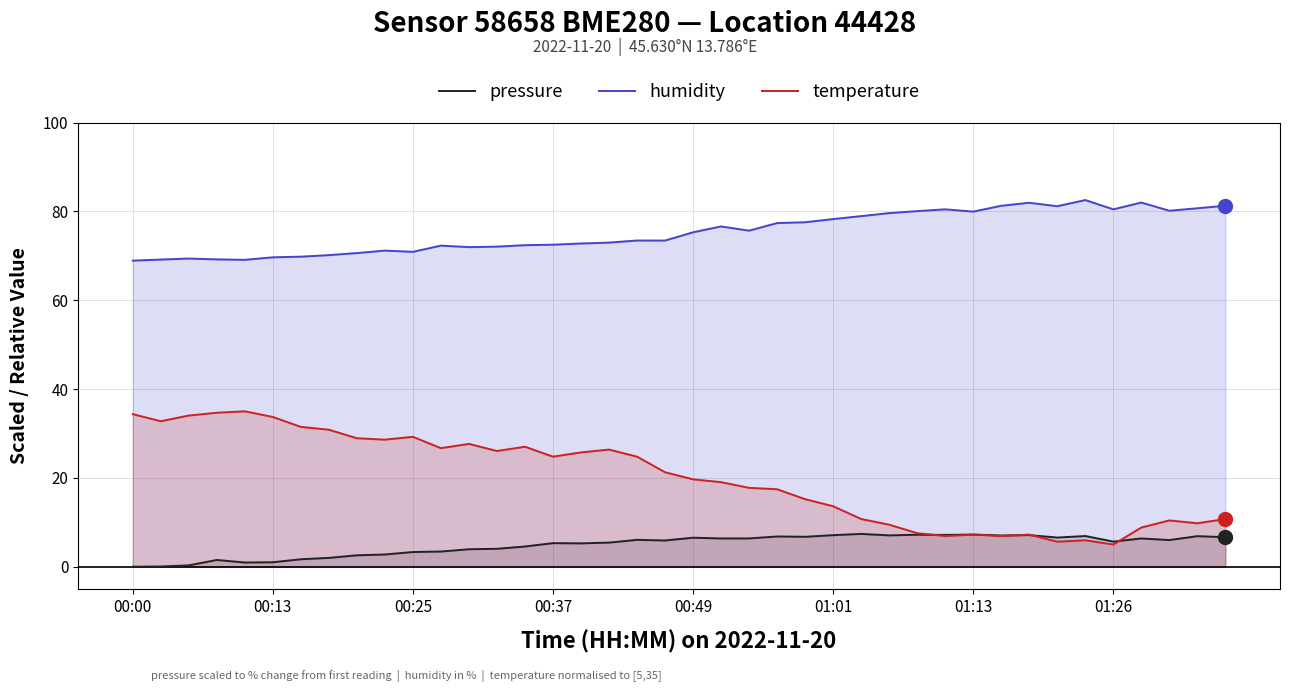

What is the total value across all series at 00:49?

101.5